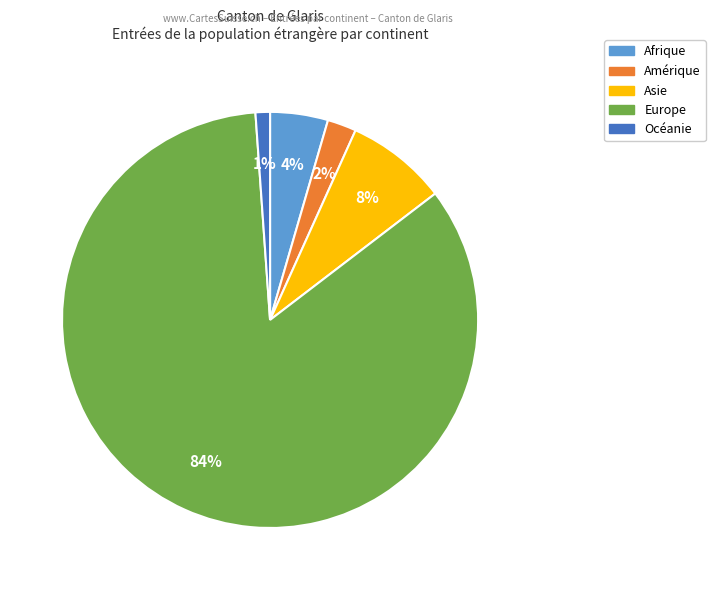

Do Amérique and Océanie together represent more than half of the pie?

No